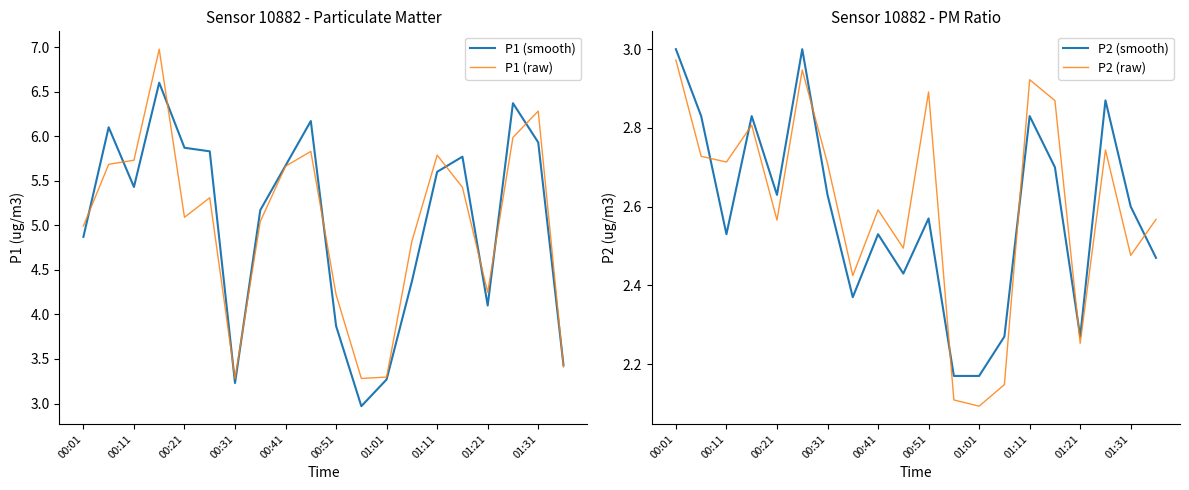

Where is P2 (smooth) nearest to the value 2?

11